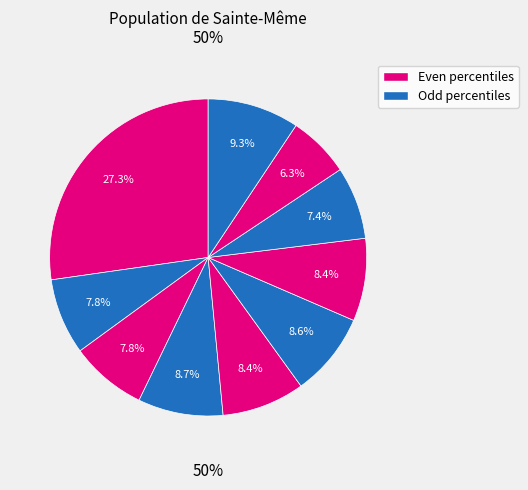

Does any single category account for the majority?

No